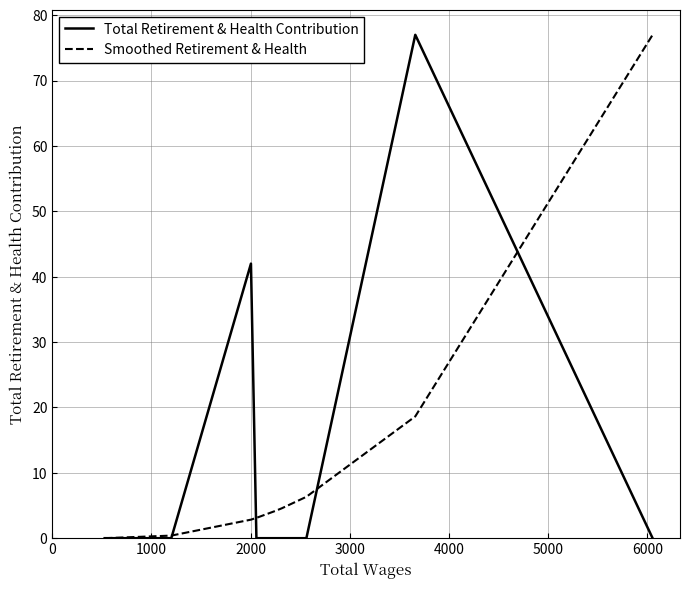

What is the greatest value displayed?

77.0